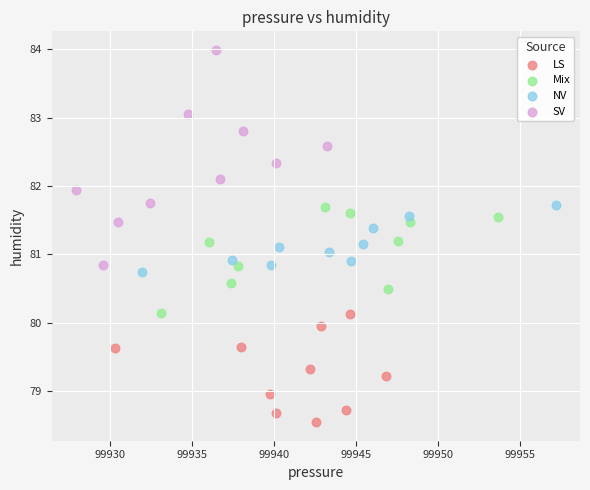

Which series contains the lowest Y value?

LS